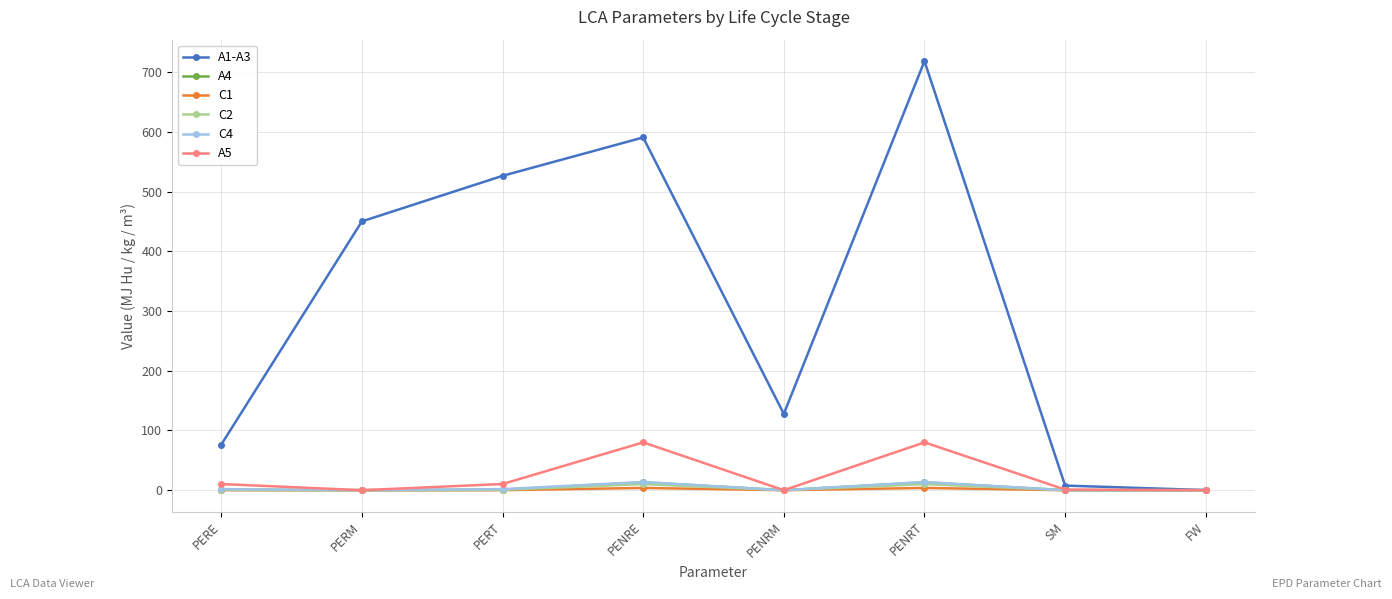

Is it true that A1-A3 equals 896.1 at PERT?

False